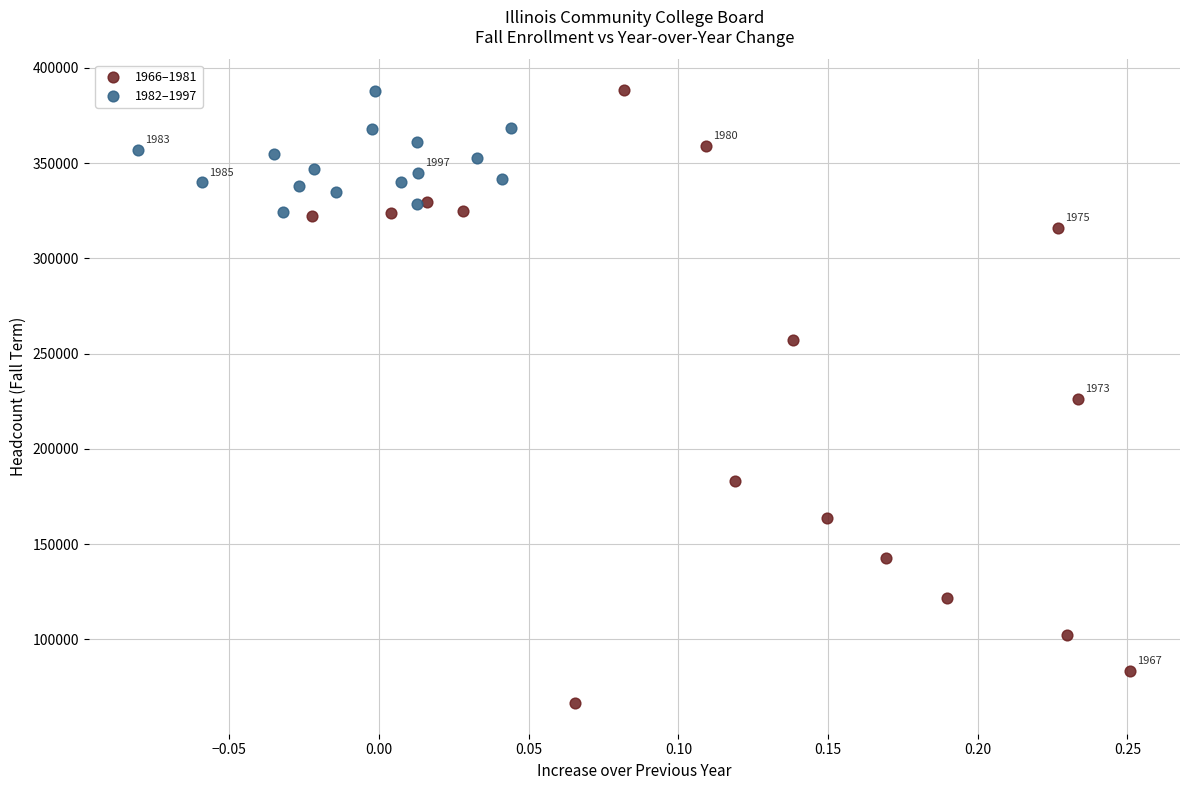

Which series contains the lowest Y value?

1966–1981